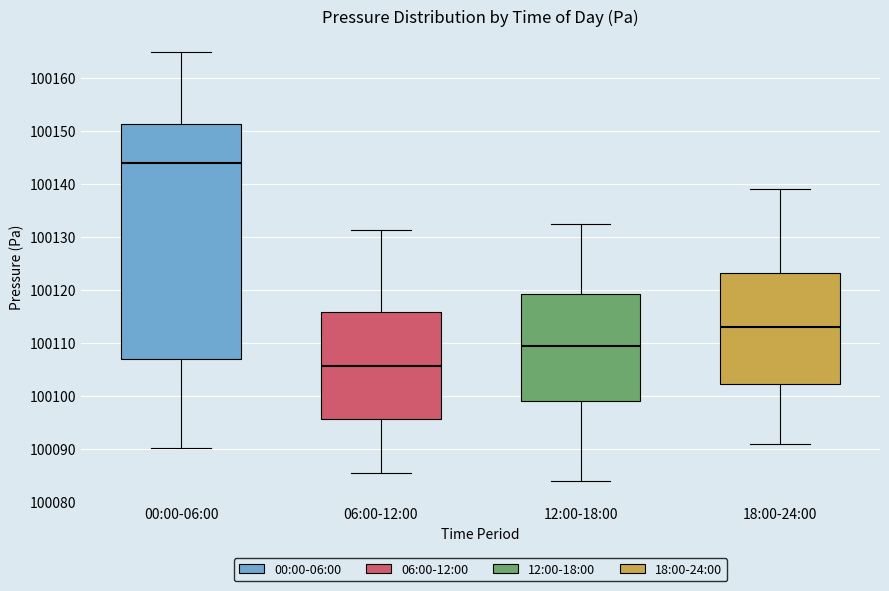

Reading left to right, read every box against the y-axis: the position of its median line, the range the box covers, and the ends of its whiskers. The values are not printed on the chart, so give them approximately, as read against the axis.

00:00-06:00: median 100144, box 100107 to 100151, whiskers 100090 to 100165
06:00-12:00: median 100106, box 100096 to 100116, whiskers 100086 to 100131
12:00-18:00: median 100110, box 100099 to 100119, whiskers 100084 to 100133
18:00-24:00: median 100113, box 100102 to 100123, whiskers 100091 to 100139